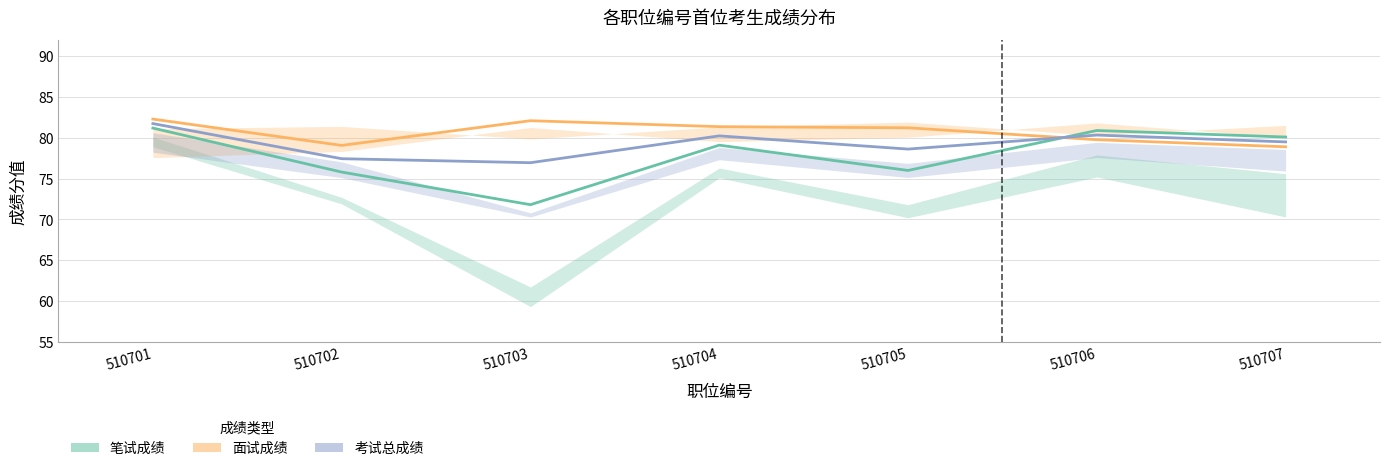

Between 510704 and 510706, which series saw the biggest shift?

笔试成绩